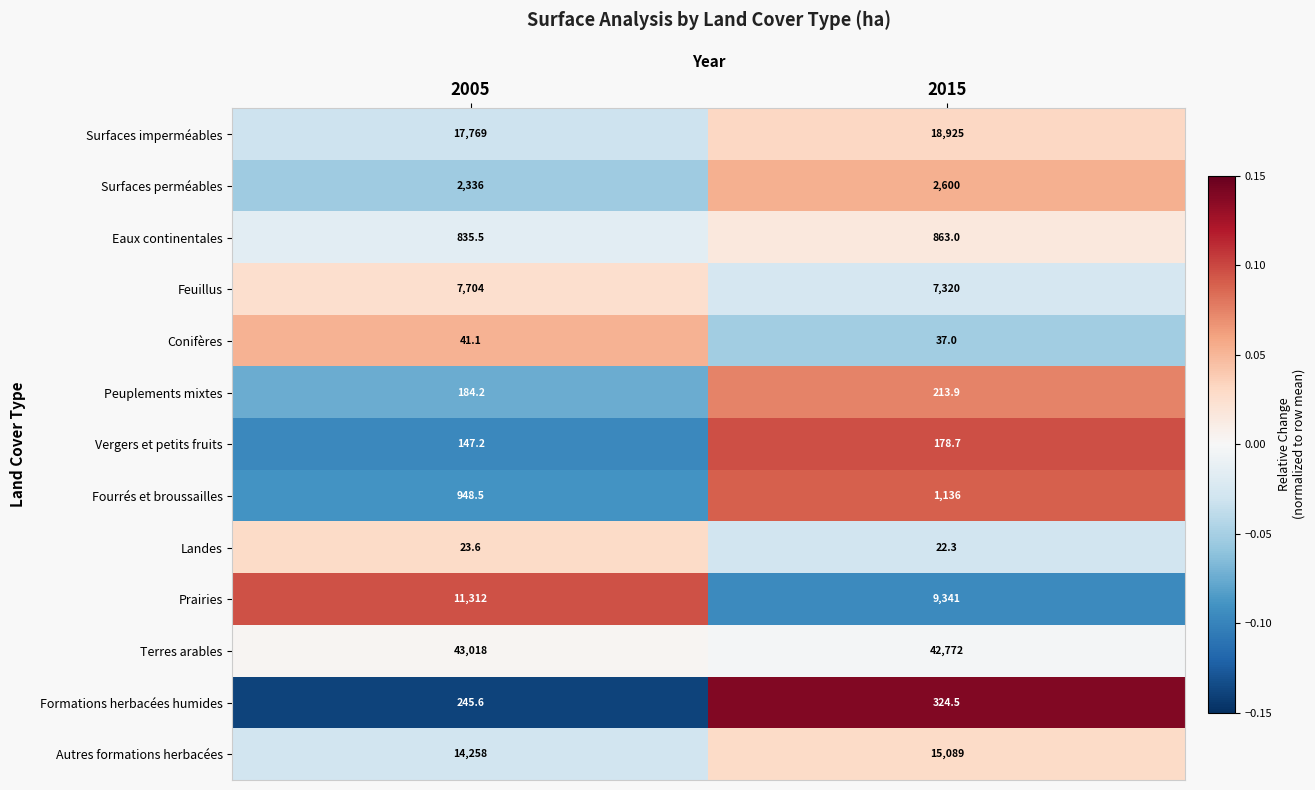

Is the value of Formations herbacées humides at 2005 greater than the value of Feuillus at 2015?

No